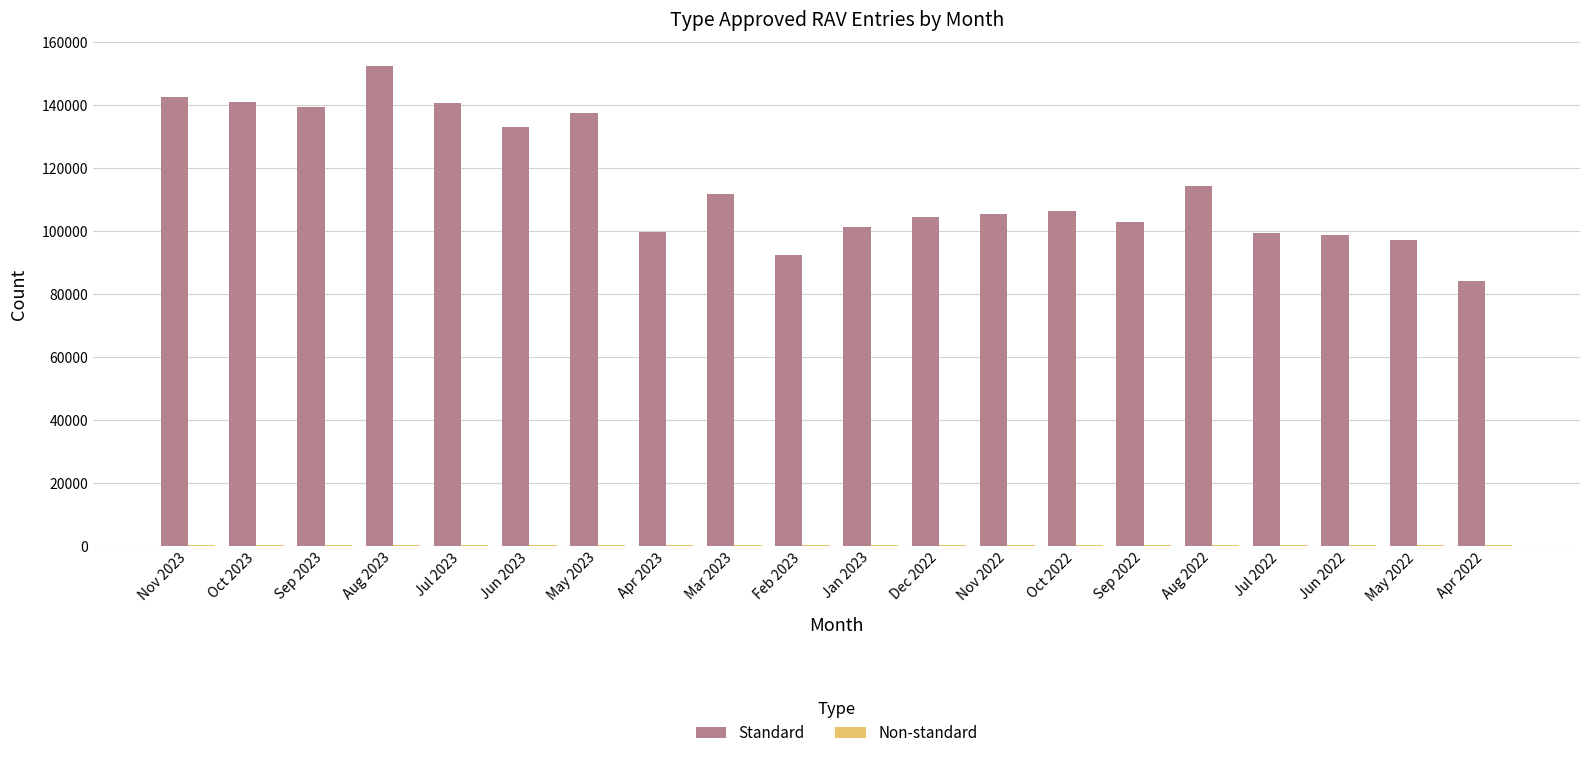

How many data points does each series have?

20